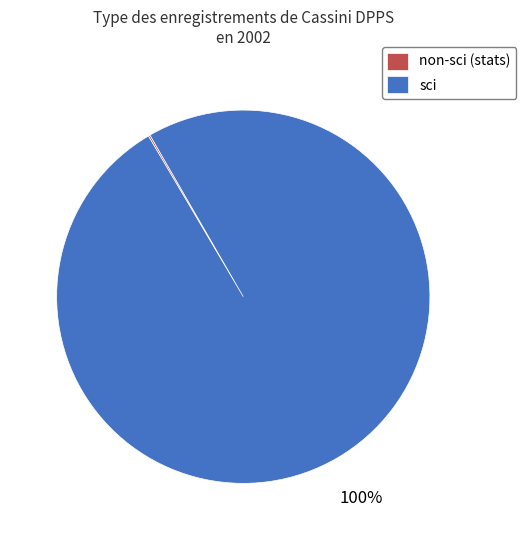

Which category has the biggest portion of the pie?

sci